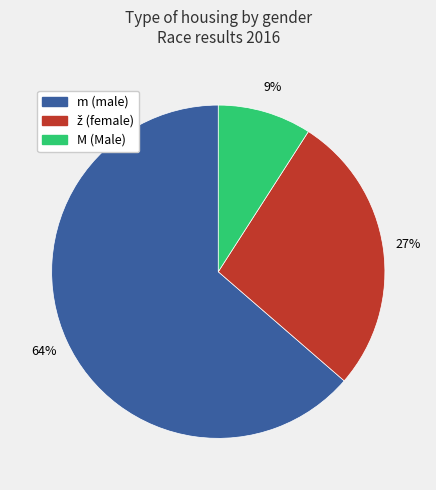

The m slice represents 51% of the pie. True or false?

False